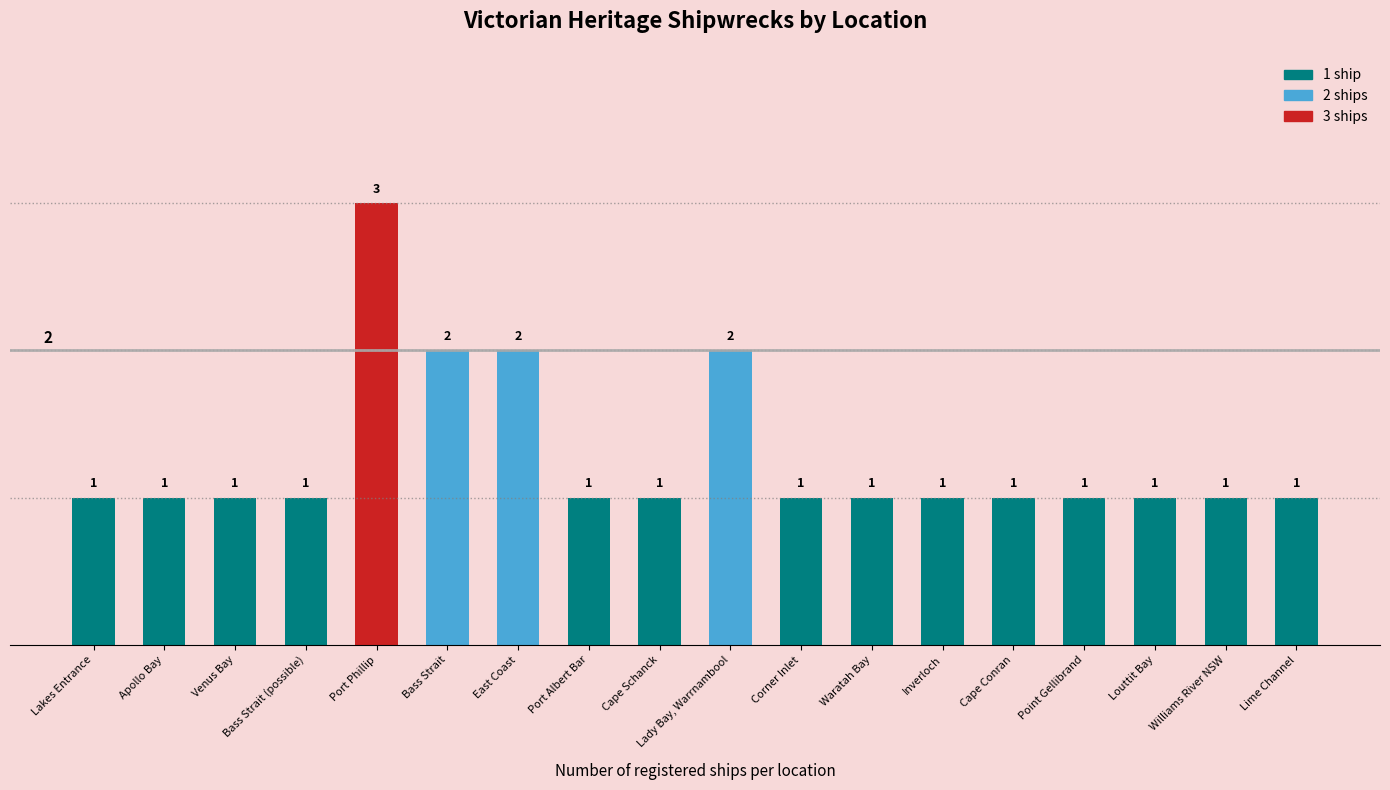

How many data points does each series have?

18